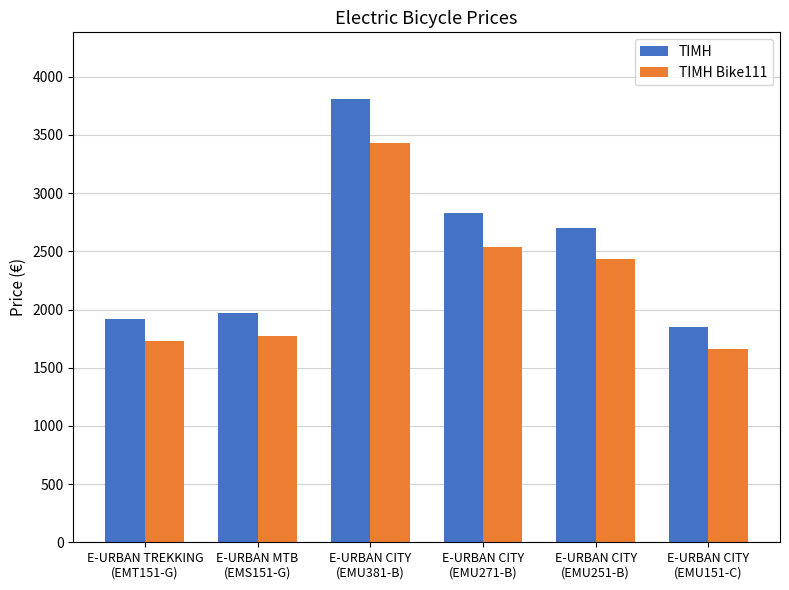

What are all the series names shown in the legend?

ΤΙΜΗ, ΤΙΜΗ Bike111